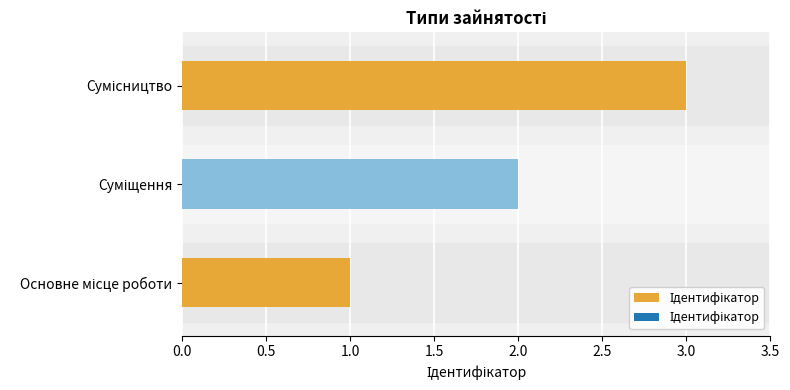

What is the greatest value displayed?

3